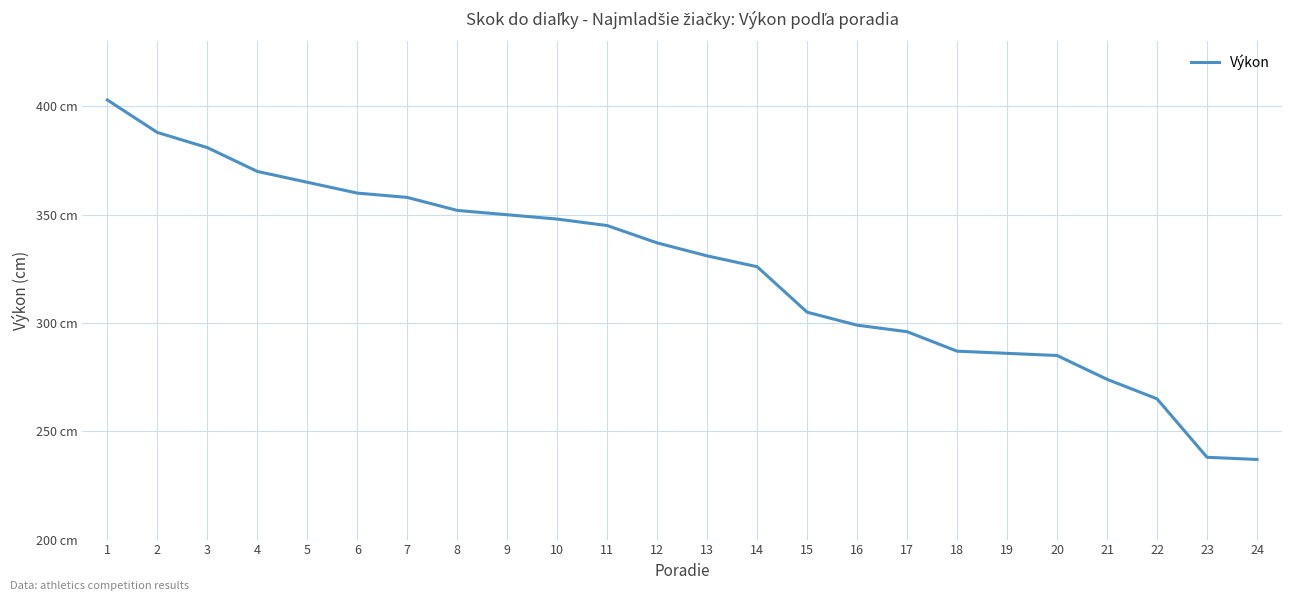

Does the chart have visible grid lines?

Yes